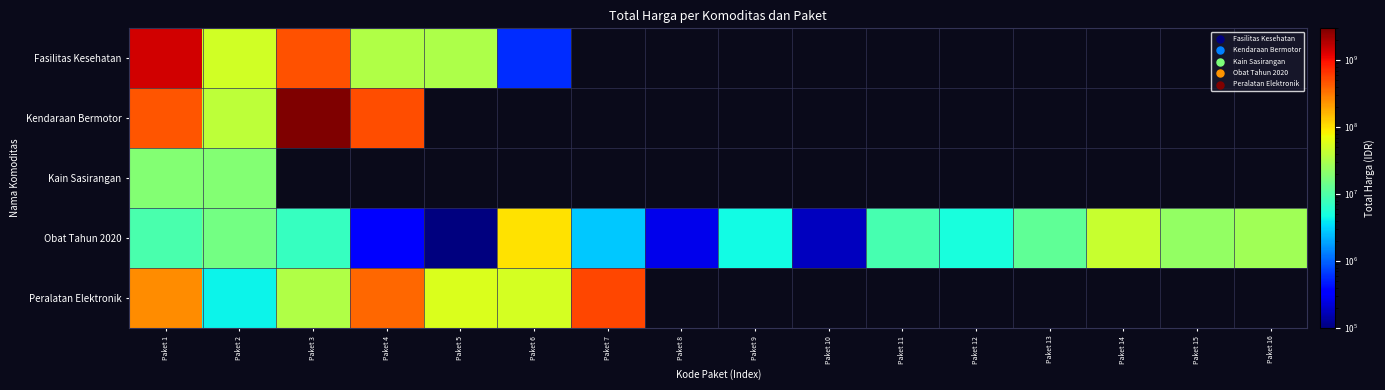

What is the difference between the highest and lowest values at Paket 2?

45380040.0